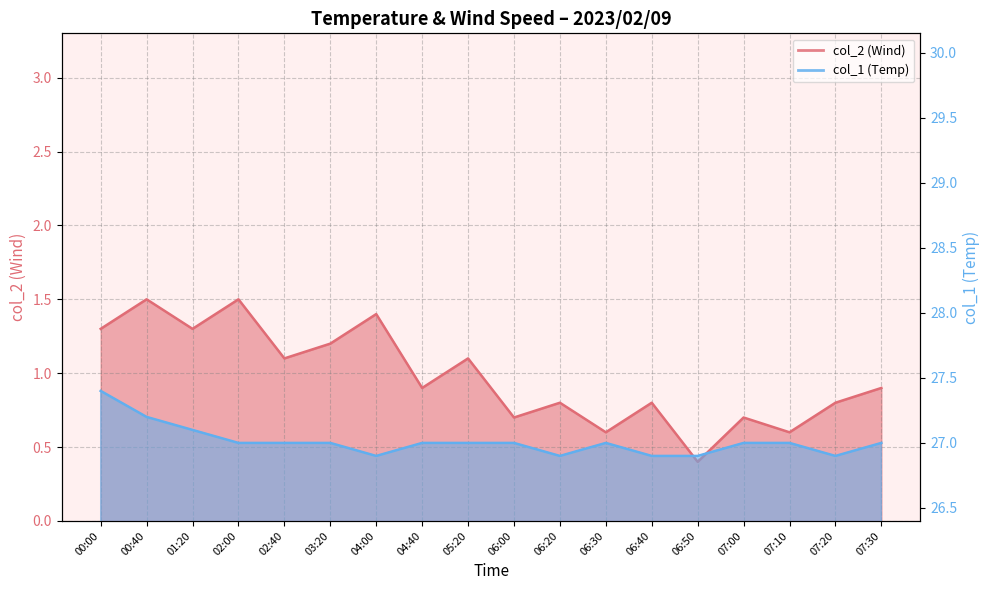

Which category has the highest value across all series?

00:00